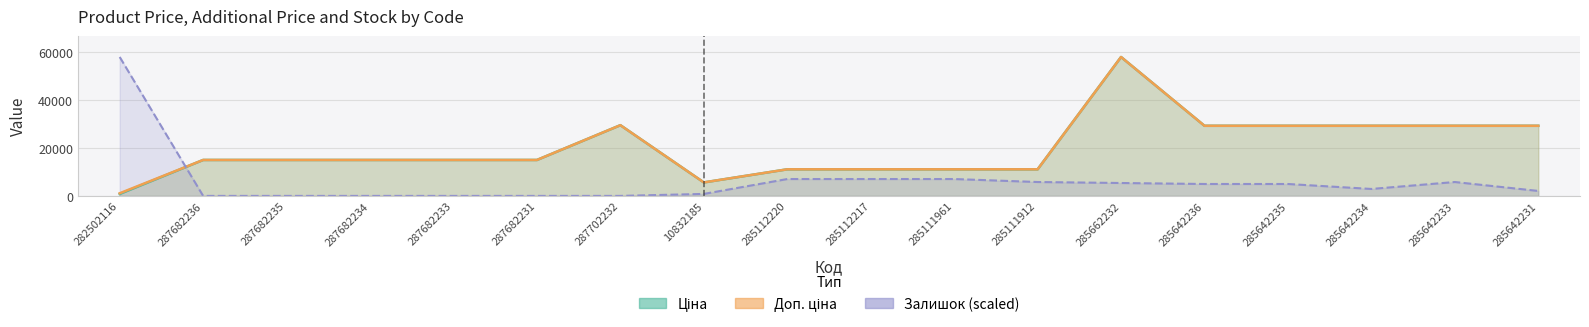

True or false: Залишок and Доп. ціна intersect in this chart.

True